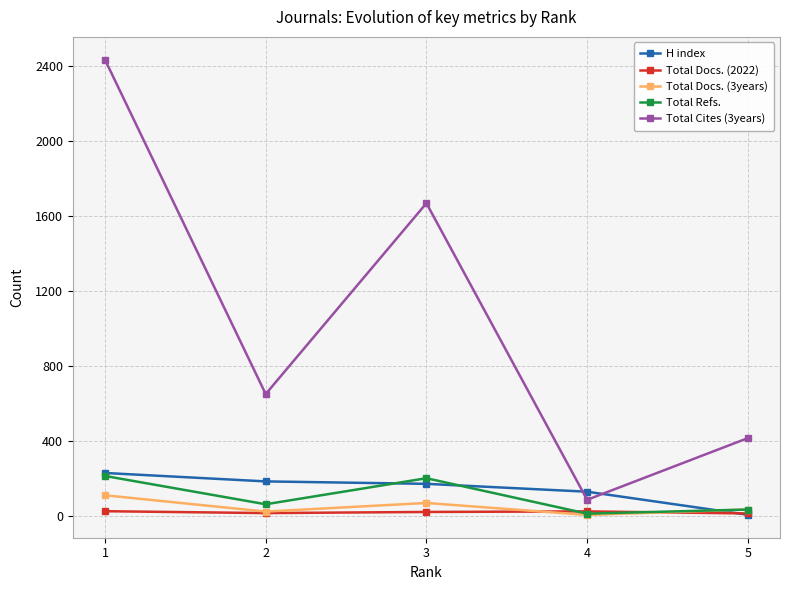

Which series has the widest spread of values?

Total Cites (3years)